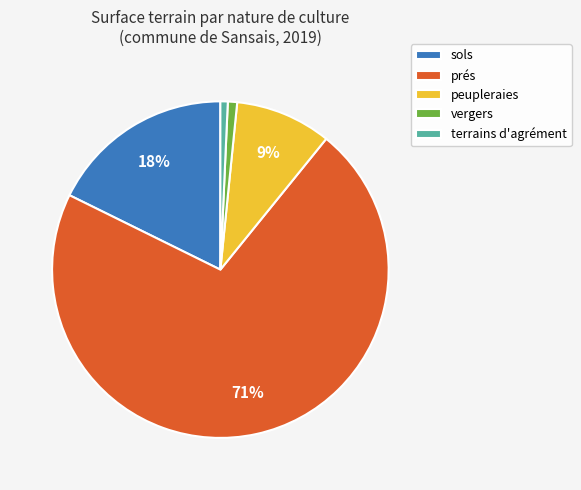

Is there any slice that represents more than half of the pie?

Yes